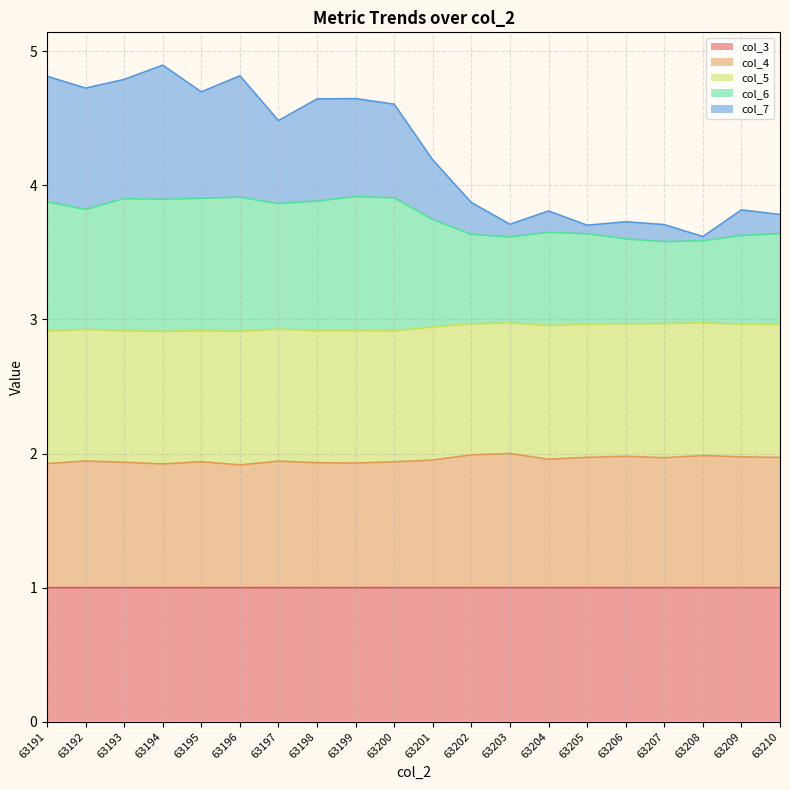

The col_6 series shows 3.6 at 63205. True or false?

True